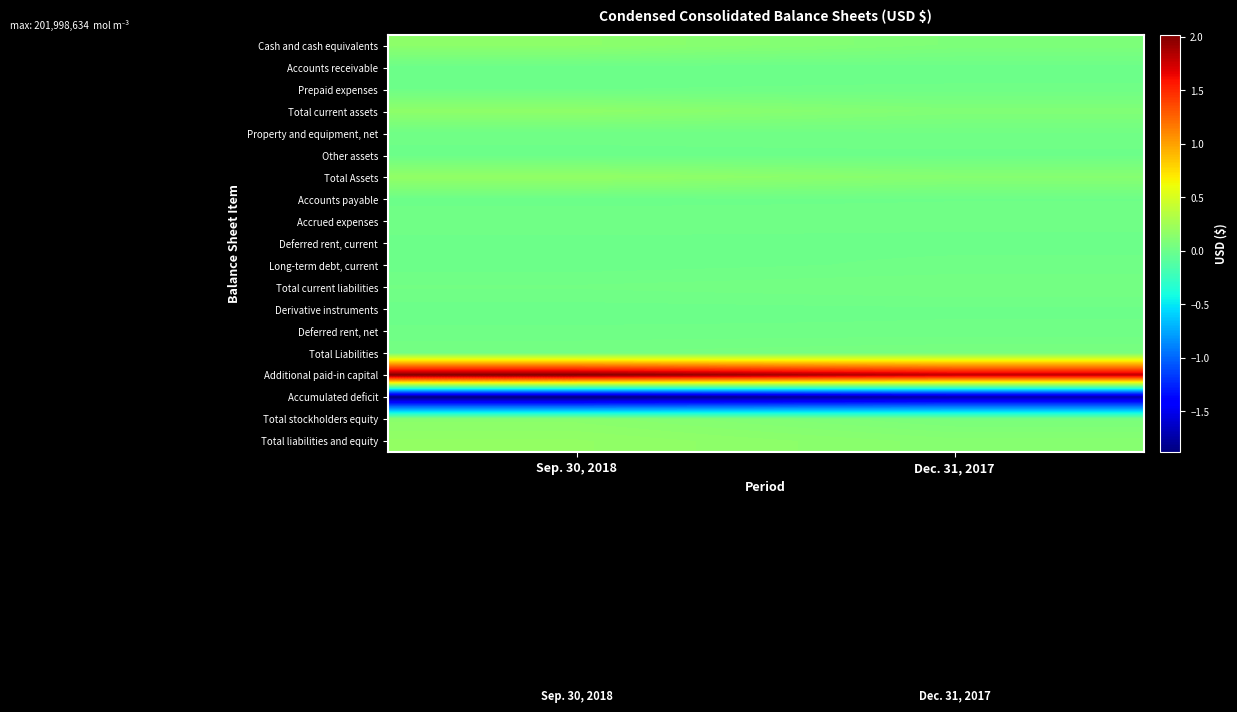

Count the number of categories in the chart.

2